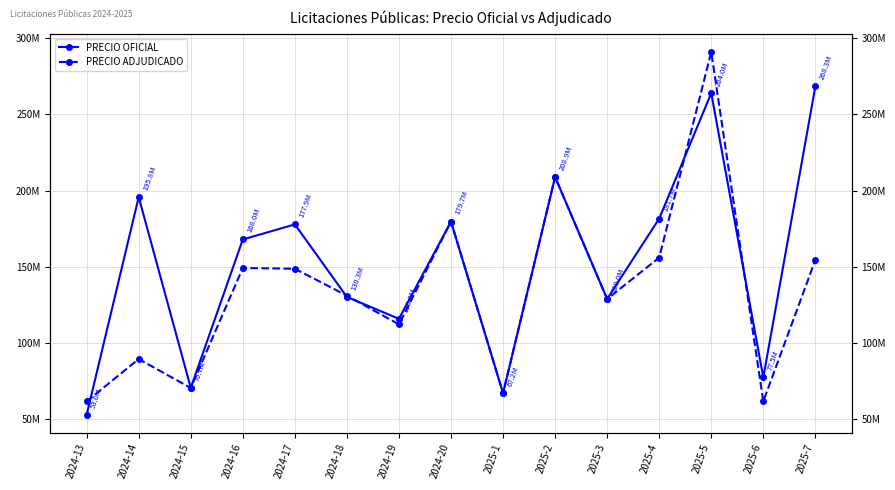

How many interior local peaks does the PRECIO OFICIAL series have?

5